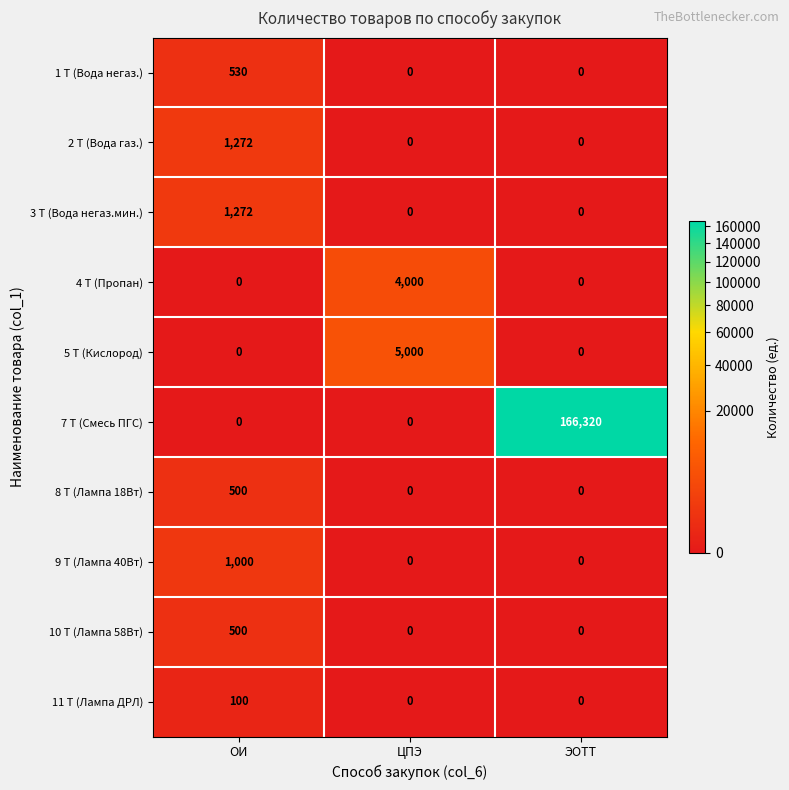

Which label corresponds to the largest value in the chart?

ЭОТТ